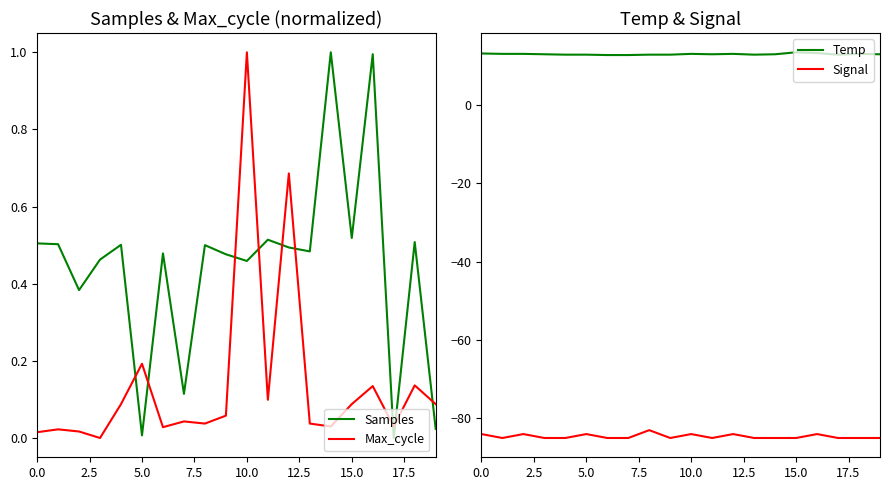

True or false: Samples has more than 2 points higher than both neighbors.

True